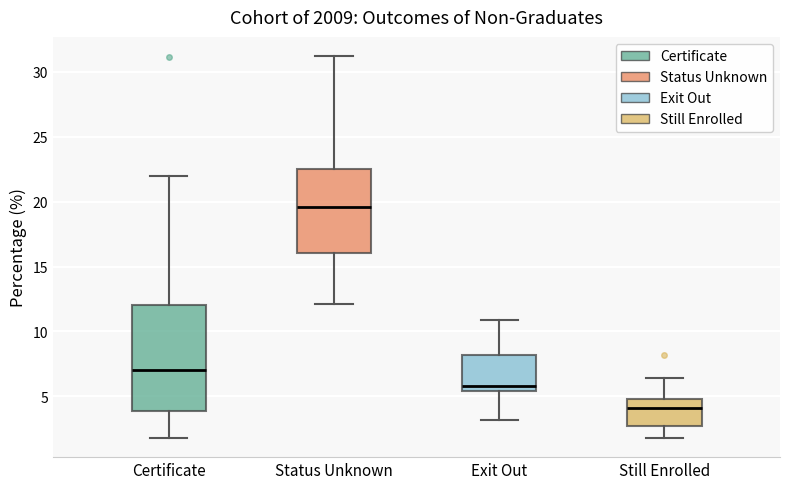

Where is the upper edge of the box for Status Unknown on the y-axis? The values are not printed on the chart, so give them approximately, as read against the axis.

22.5